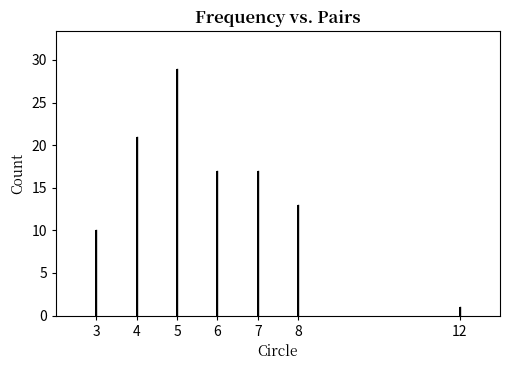

Reading left to right, what are all the values shown in this chart?

3=10	4=21	5=29	6=17	7=17	8=13	12=1